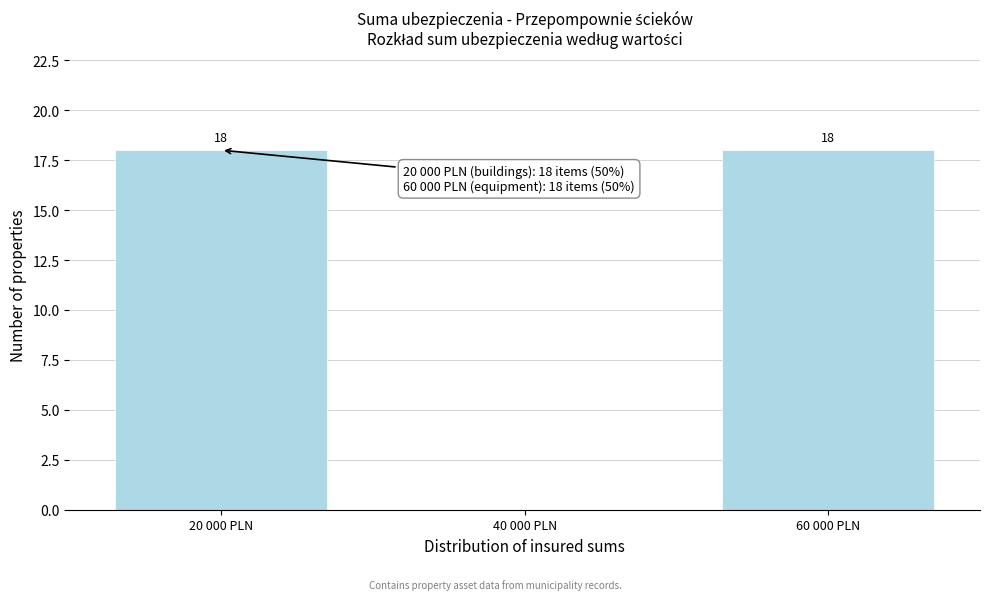

Reading right to left, extract all data points from this chart.

60 000 PLN=18	40 000 PLN=0	20 000 PLN=18